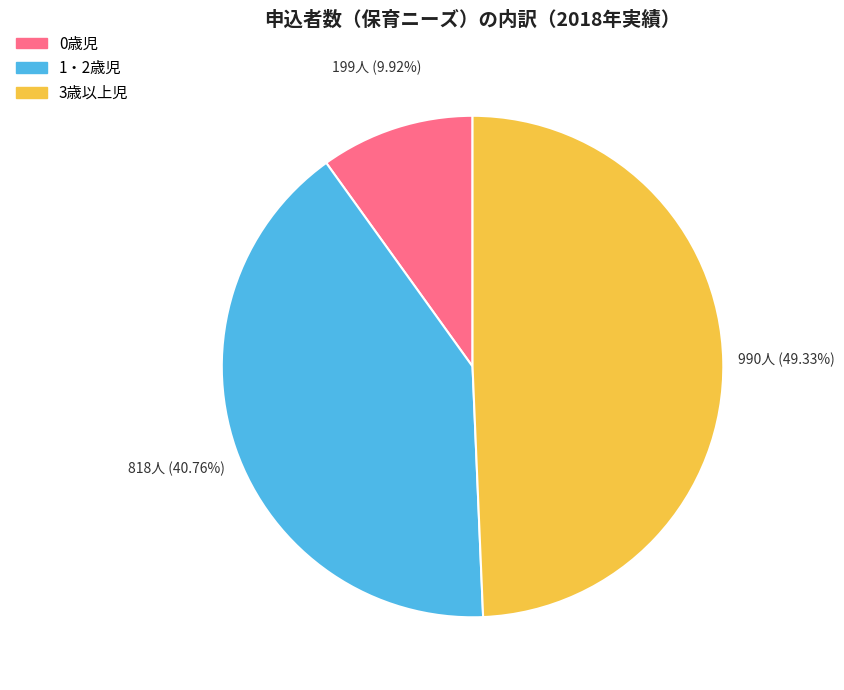

Is there a majority slice in this chart?

No